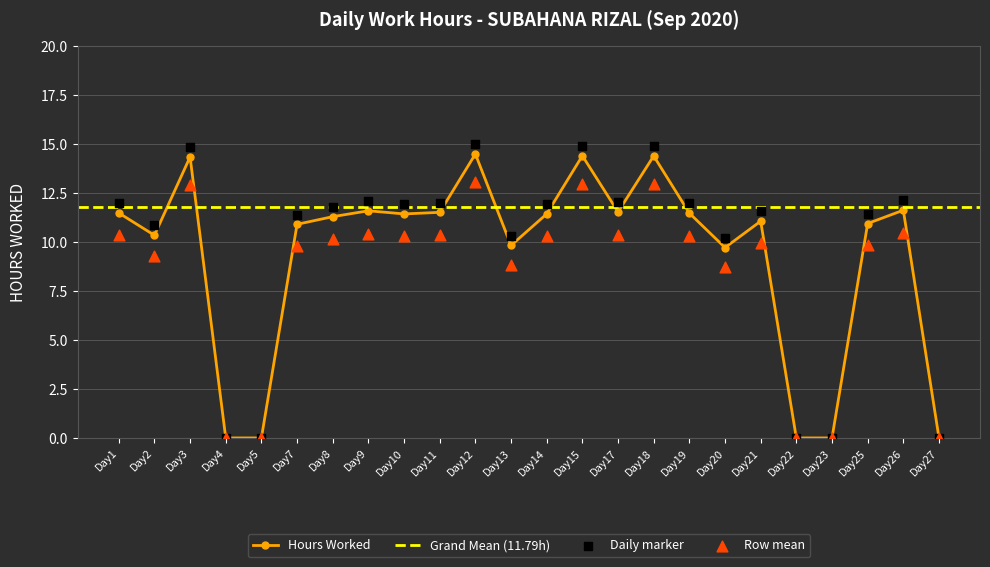

True or false: Hours Worked has a value of 3.6 at Day10.

False